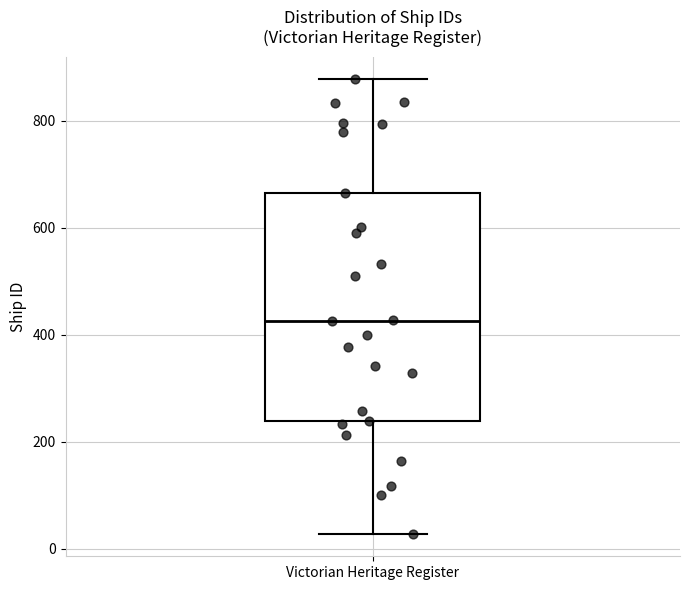

Read this box plot against the y-axis: the position of the median line, the range covered by the box, and the ends of both whiskers. The values are not printed on the chart, so give them approximately, as read against the axis.

median 420, box 240 to 660, whiskers 20 to 880